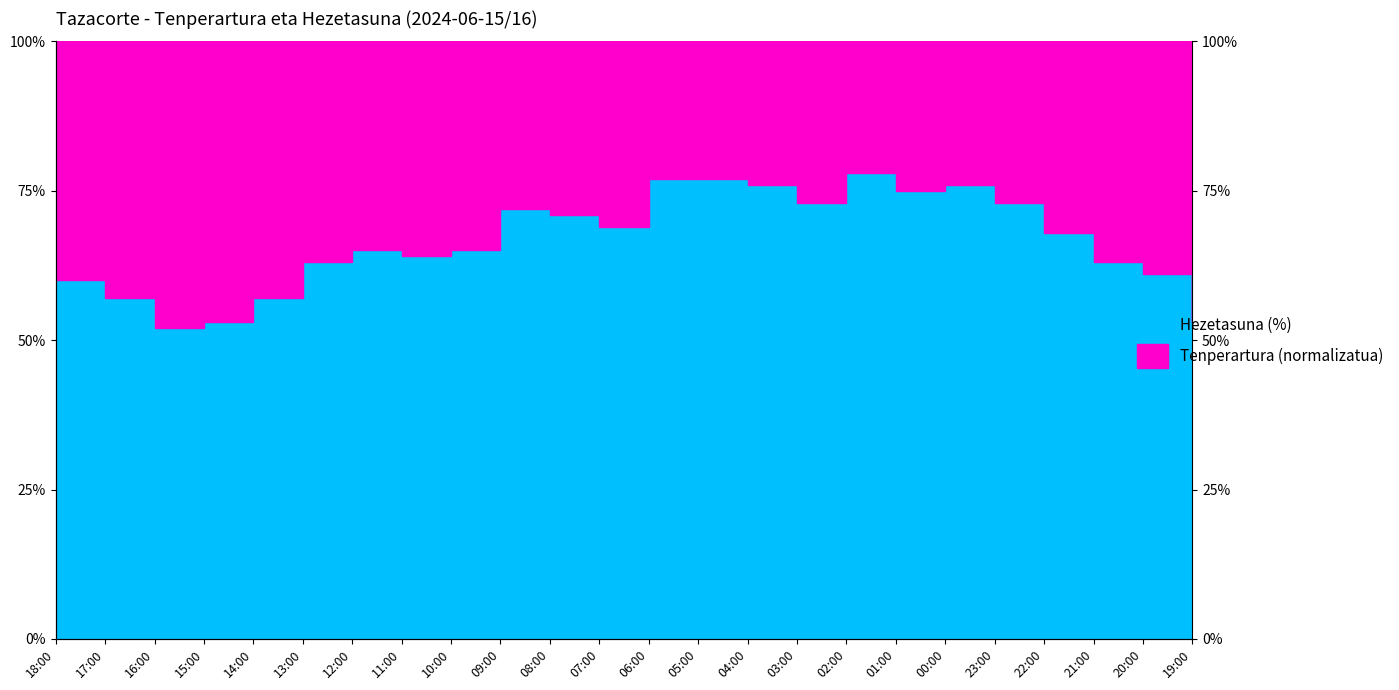

Where is the data nearest to the value 65?

12:00